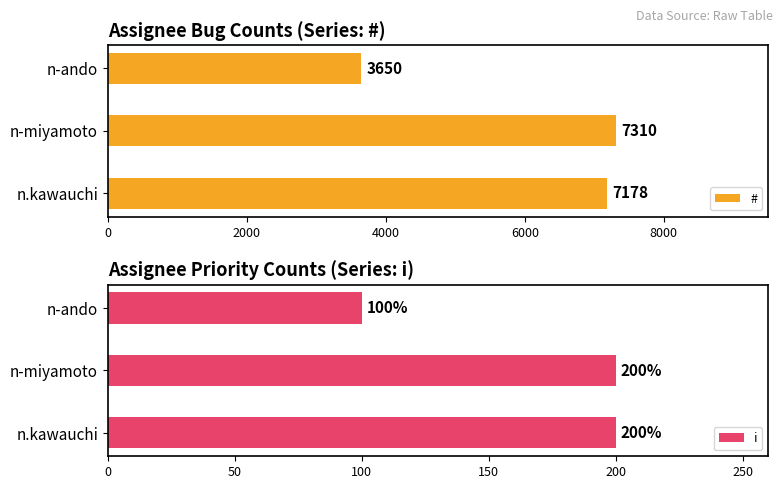

Rank the series by their average value, from highest to lowest.

#, i